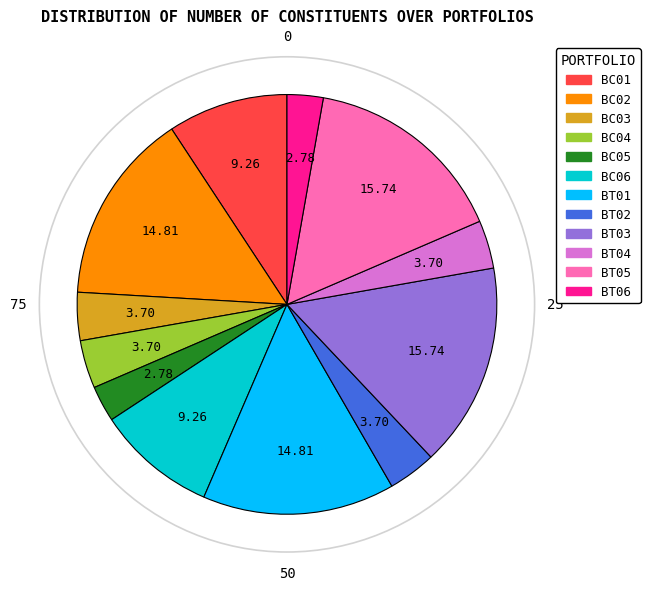

Between BC02 and BC05, which is larger?

BC02